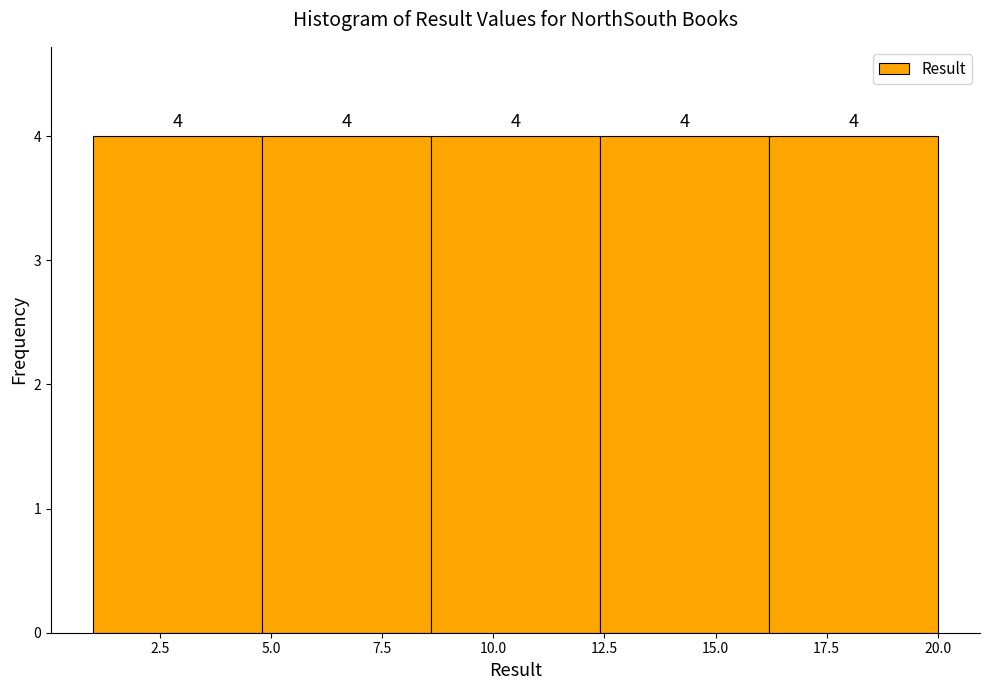

Reading left to right, list every bar in this chart as the range it spans on the x-axis followed by its height. The bar edges are not printed on the chart, so give them approximately, as read against the axis.

1.0 to 4.8: 4
4.8 to 8.6: 4
8.6 to 12.4: 4
12.4 to 16.2: 4
16.2 to 20.0: 4